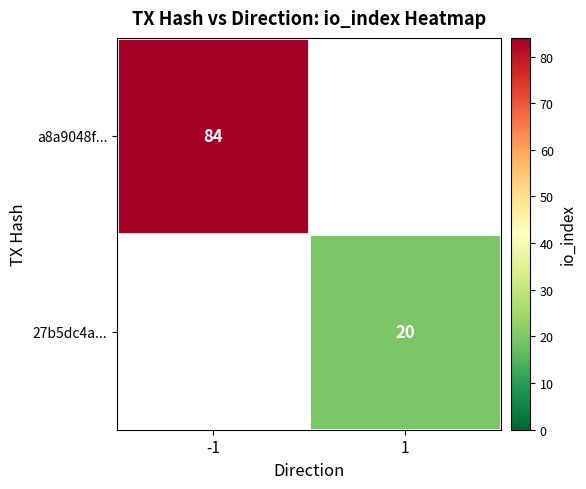

The 27b5dc4a... series shows 34 at 1. True or false?

False